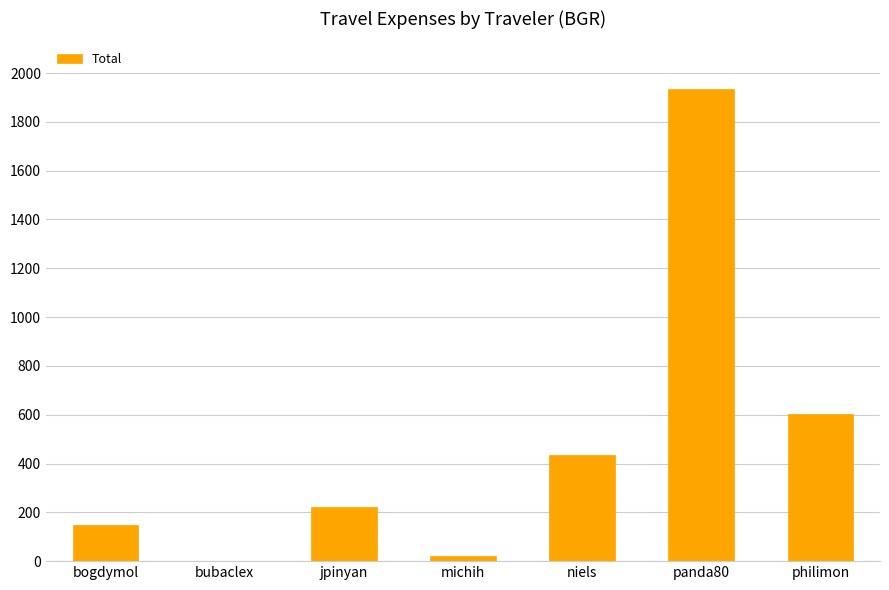

The value at niels is 679.3. True or false?

False